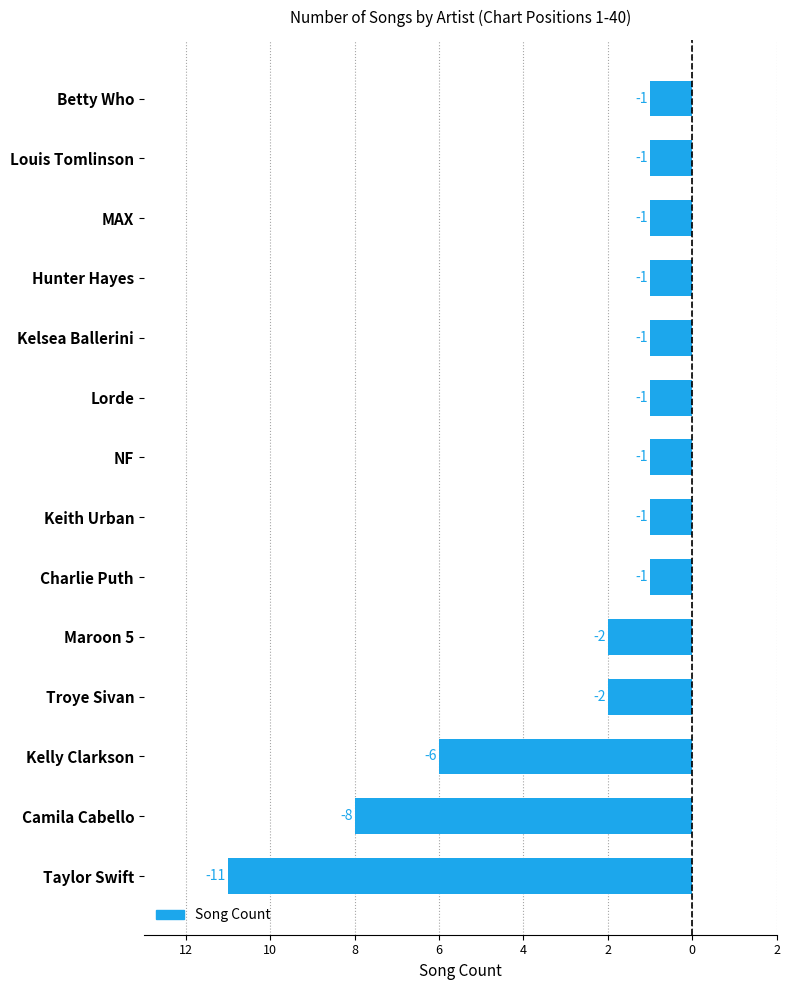

How many values are between -2 and -1?

11